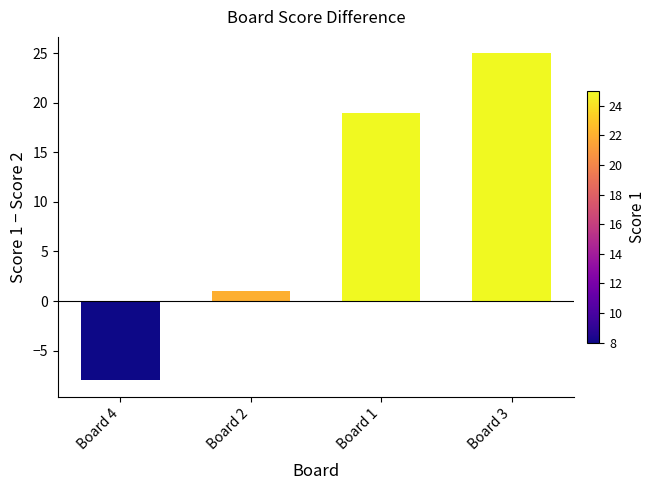

Reading right to left, what are all the values shown in this chart?

25	19	1	-8